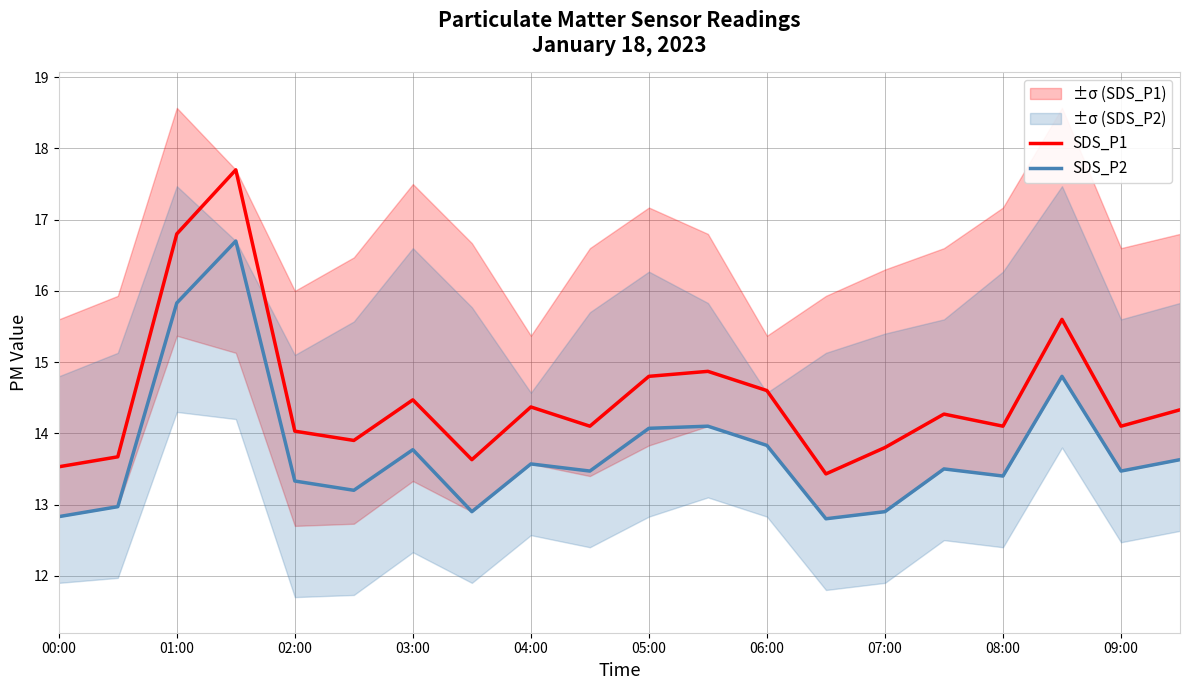

True or false: SDS_P2 and SDS_P1 cross at least once.

False